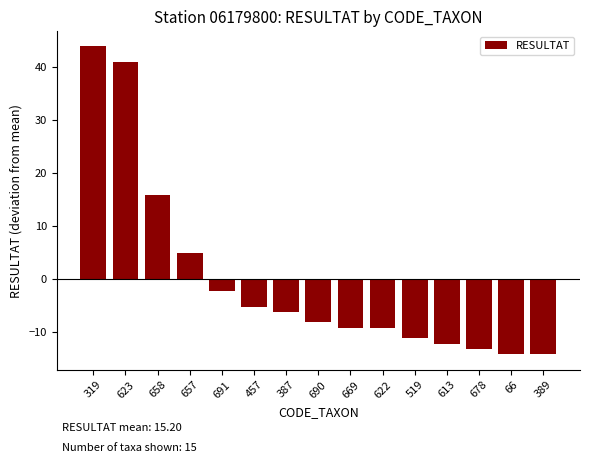

At which label is the value closest to 14?

658